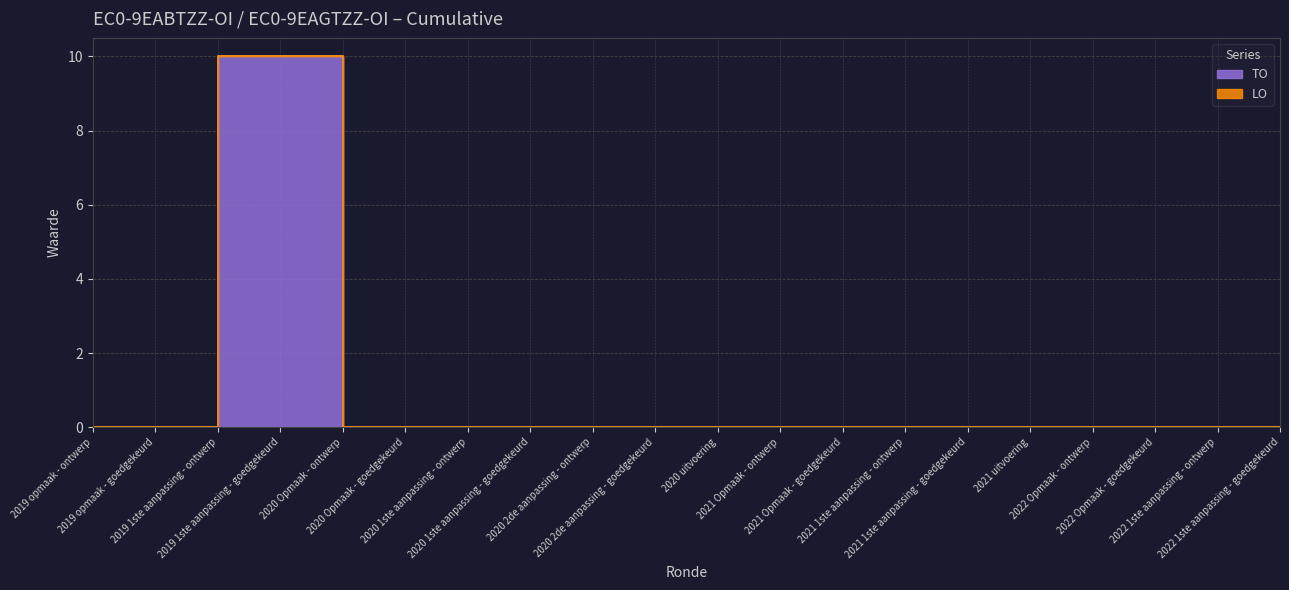

The value at 2020 1ste aanpassing - goedgekeurd is 0. True or false?

True